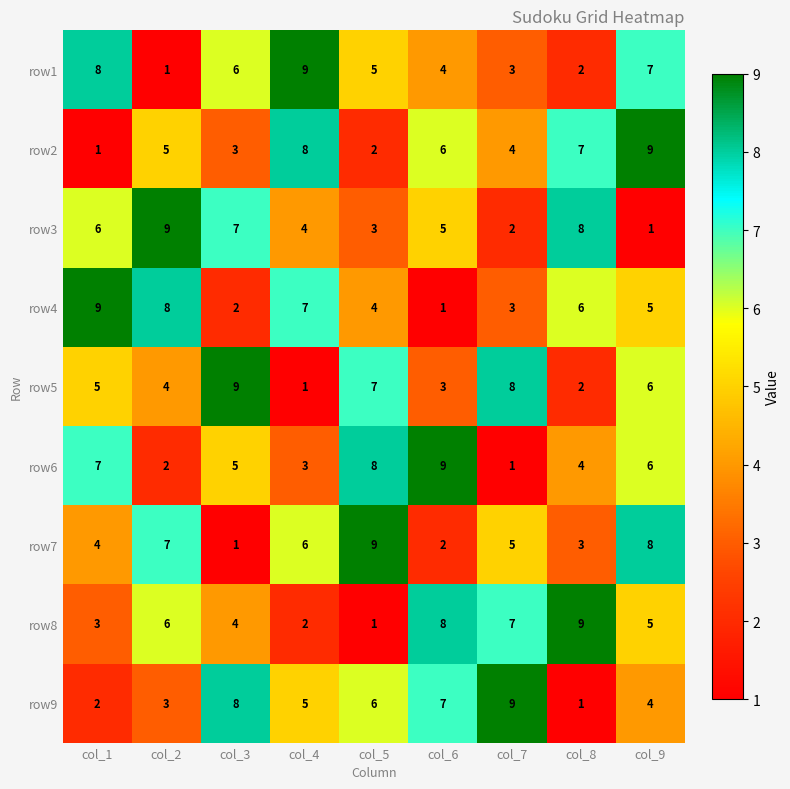

Between col_8 and col_9, which series saw the biggest shift?

row3